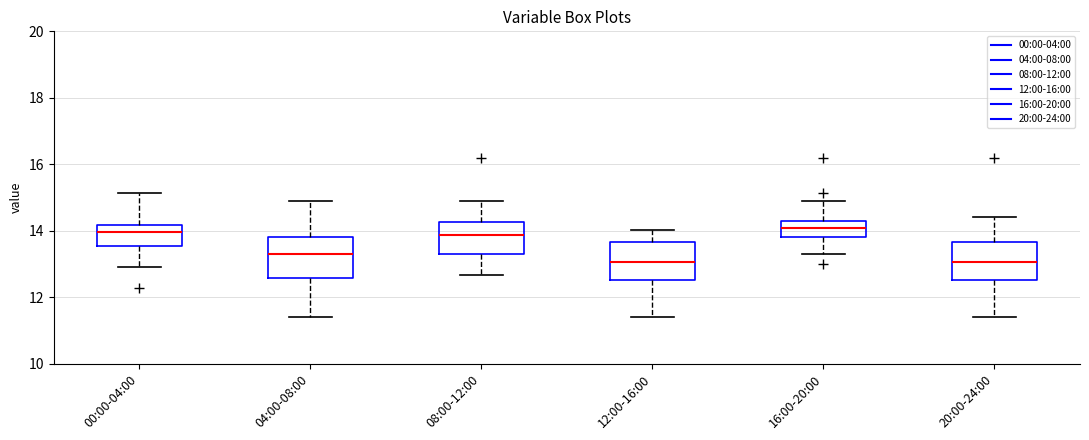

Reading left to right, transcribe this box plot: for each box, give where its median line is, the range the box spans, and where its two whiskers end, as read against the y-axis. The values are not printed on the chart, so give them approximately, as read against the axis.

00:00-04:00: median 14.0, box 13.6 to 14.2, whiskers 13.0 to 15.2
04:00-08:00: median 13.4, box 12.6 to 13.8, whiskers 11.4 to 15.0
08:00-12:00: median 13.8, box 13.4 to 14.2, whiskers 12.6 to 15.0
12:00-16:00: median 13.0, box 12.6 to 13.6, whiskers 11.4 to 14.0
16:00-20:00: median 14.0, box 13.8 to 14.4, whiskers 13.4 to 15.0
20:00-24:00: median 13.0, box 12.6 to 13.6, whiskers 11.4 to 14.4